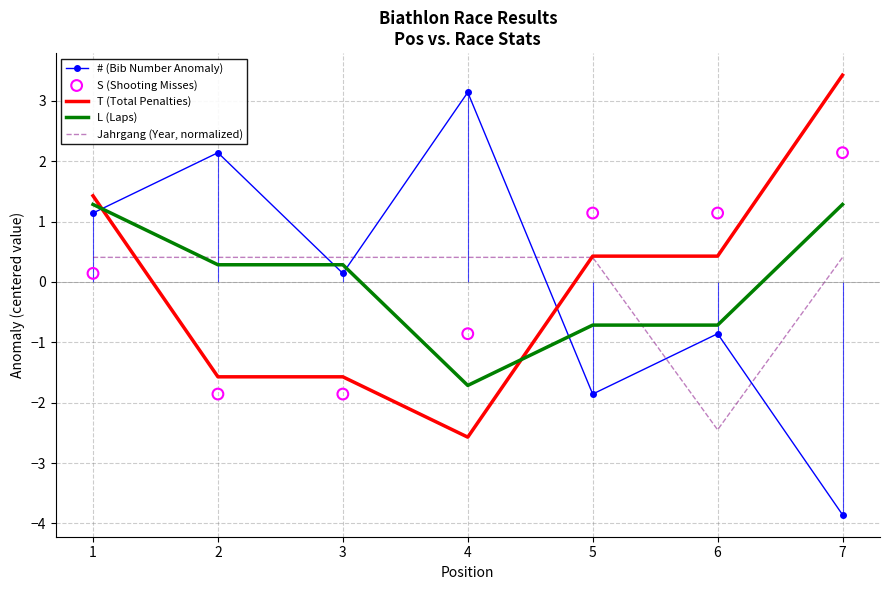

What is the total value across all series at 4?

-1.6